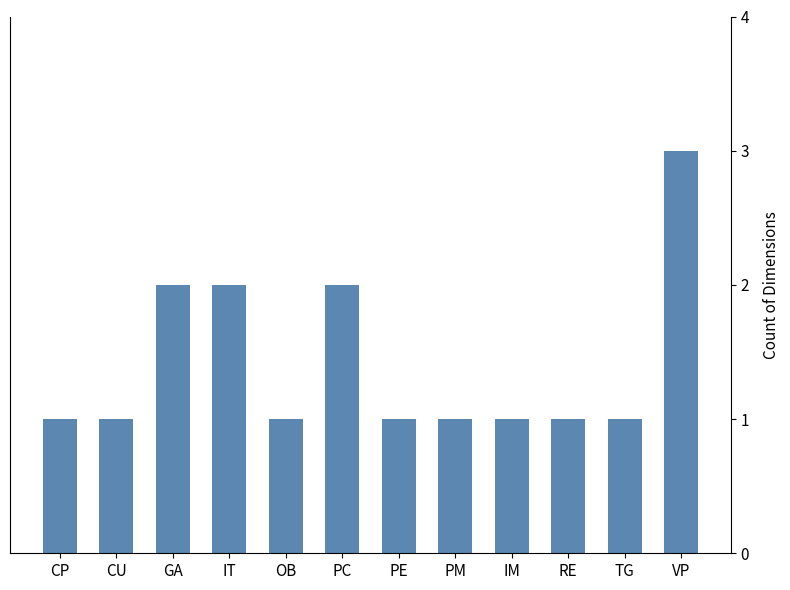

What is the approximate value at PC?

2